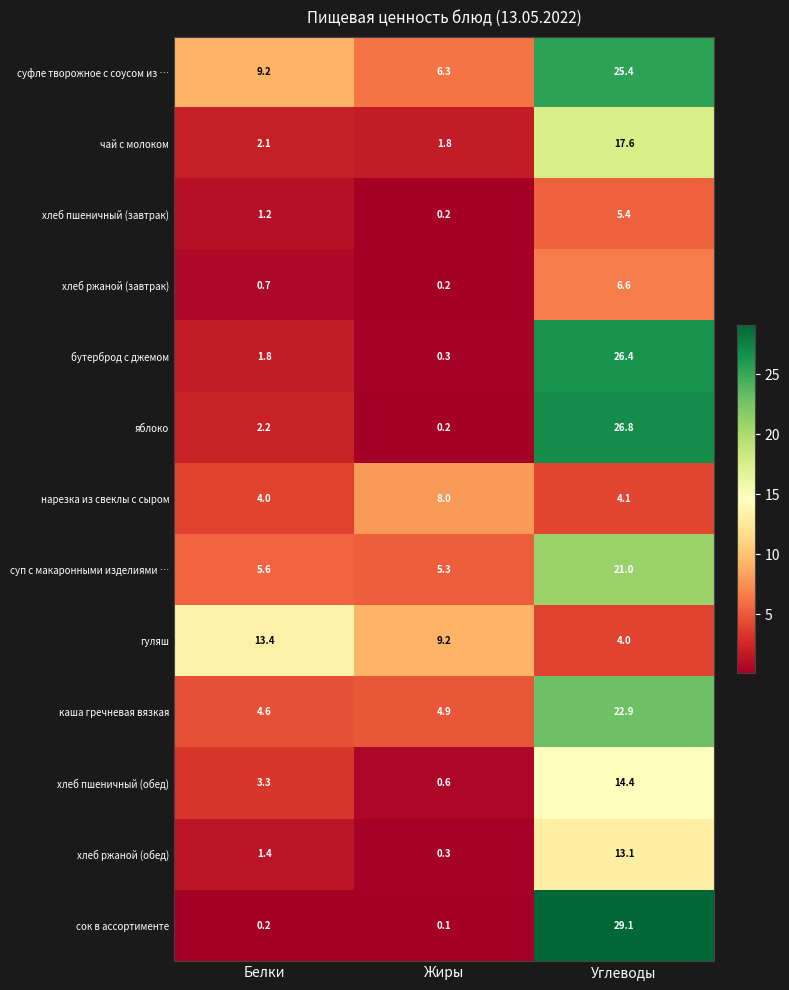

Is it true that хлеб пшеничный (завтрак) equals 1.3 at Углеводы?

False